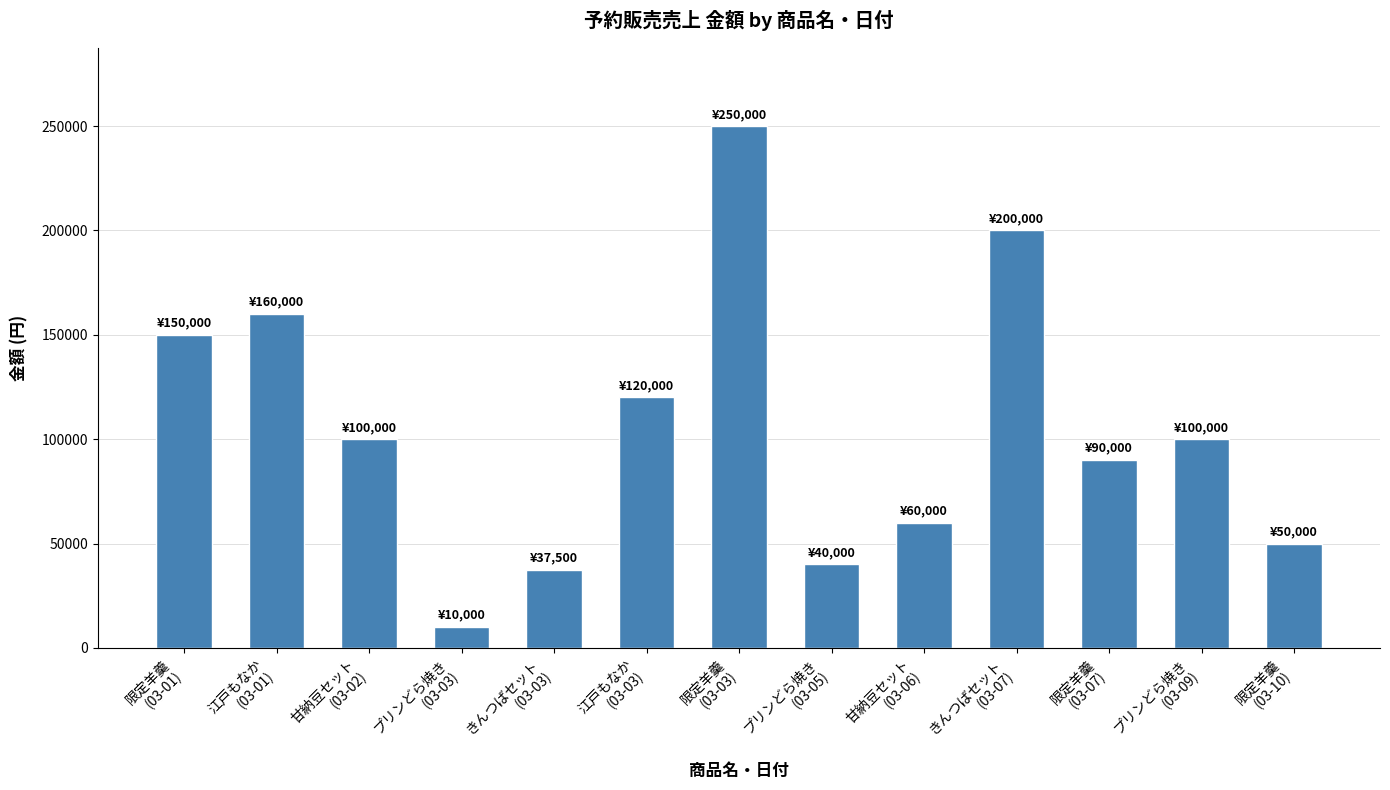

What is the greatest value displayed?

250000